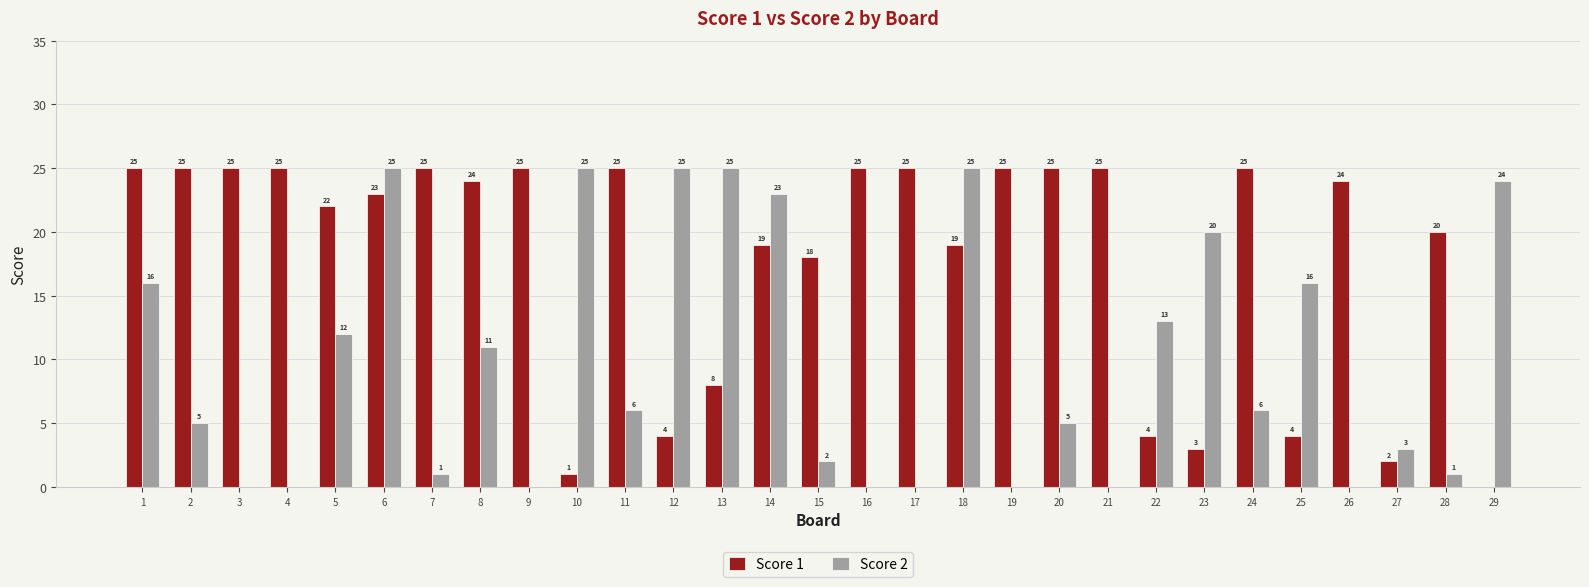

What is the sum of all Score 2 values?

289